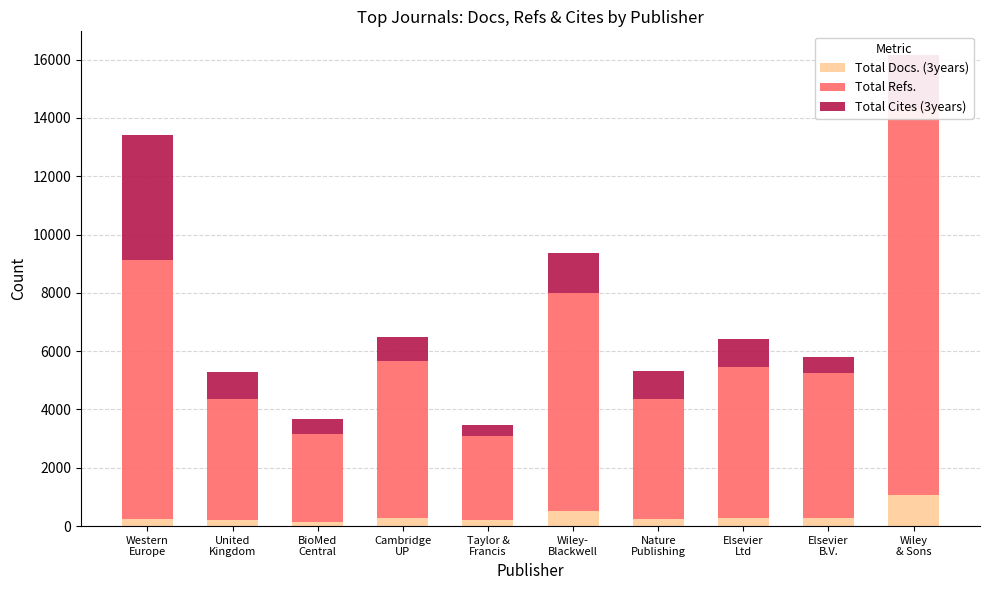

How many values in the Total Cites (3years) series are below 937?

5